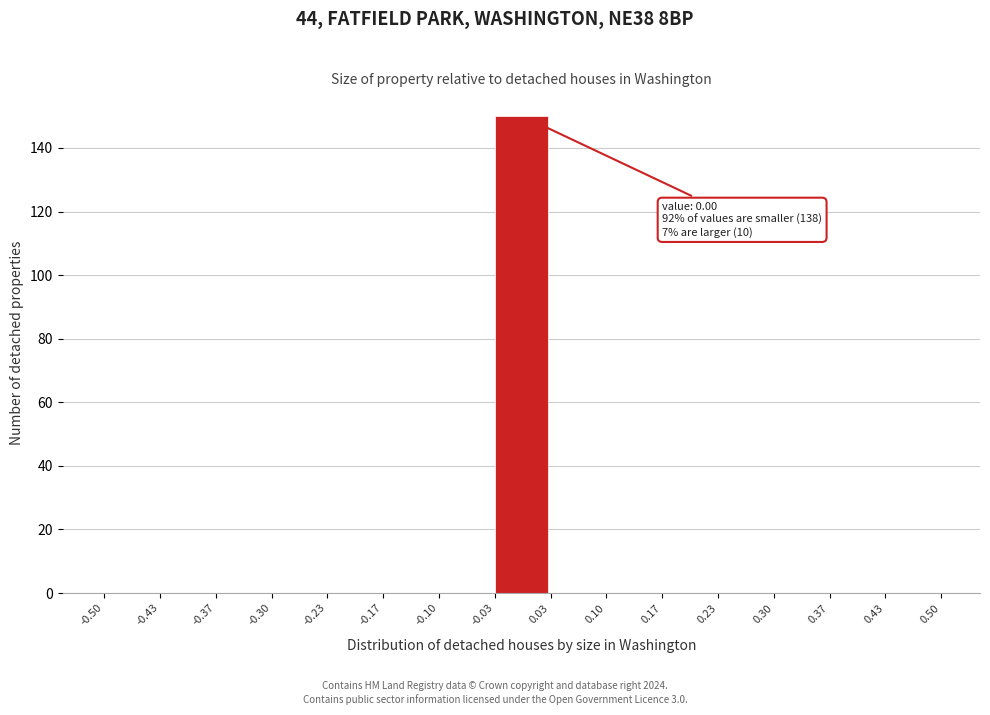

Which range on the x-axis has the tallest bar?

-0.03 to 0.03